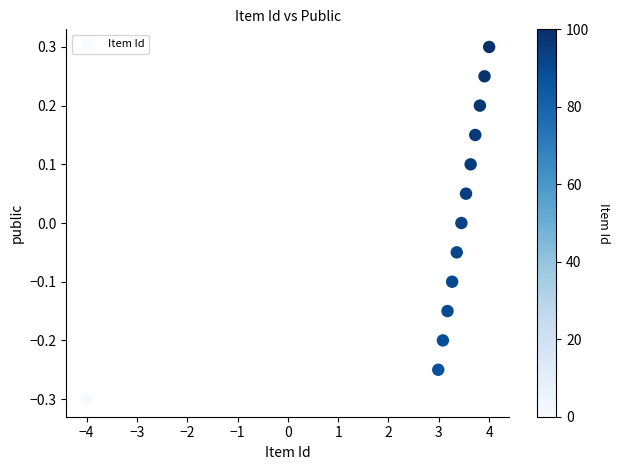

What is the range of Y values (max minus min)?

0.6